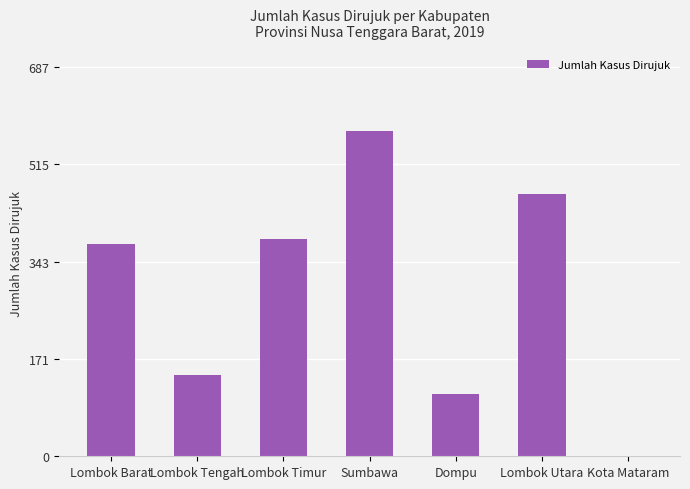

What is the sum of the values at Lombok Barat and Lombok Timur?

758